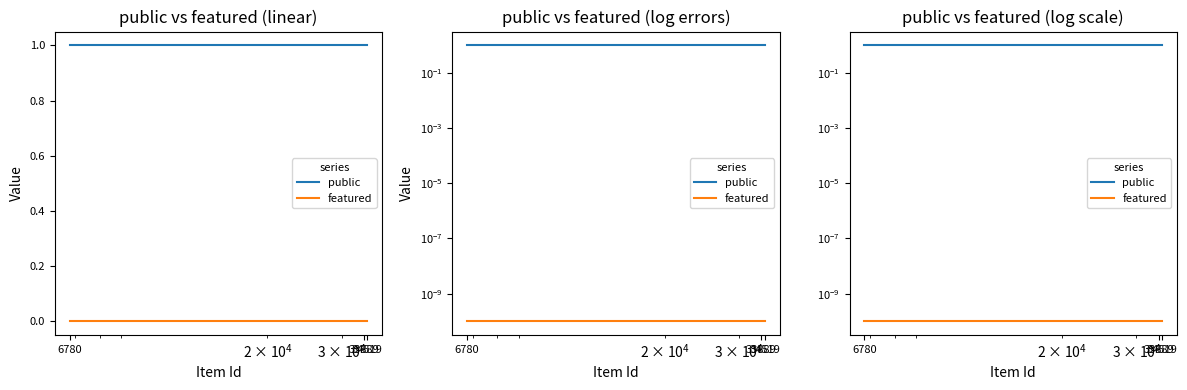

List the labels in order of public value, largest first.

6780, 33889, 34519